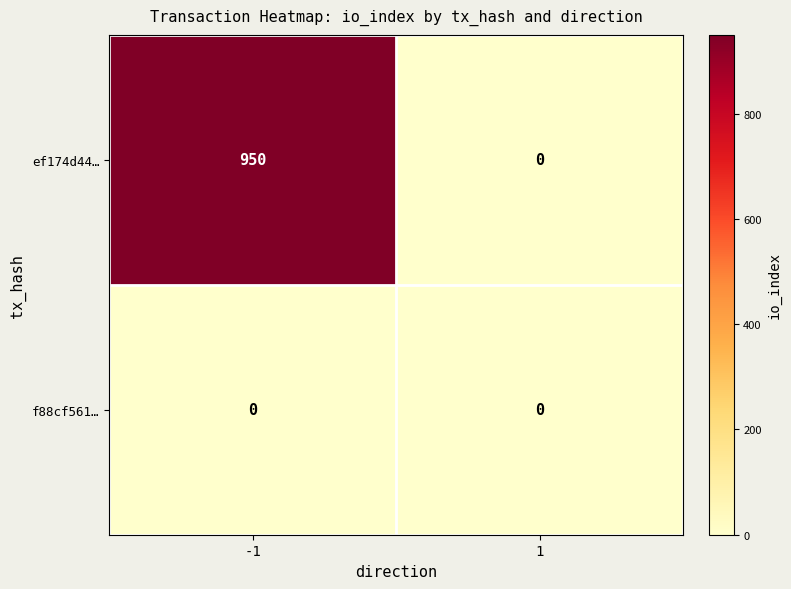

Which series changed the most between -1 and 1?

ef174d44…